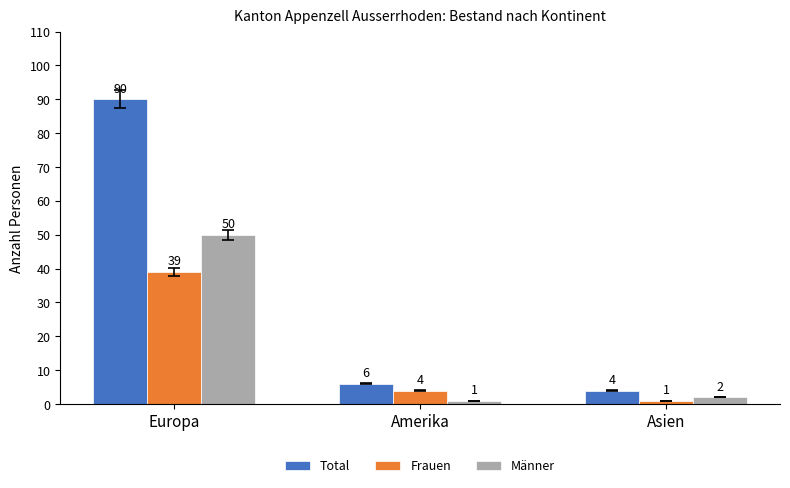

Where does the Frauen series first go above 4?

Europa